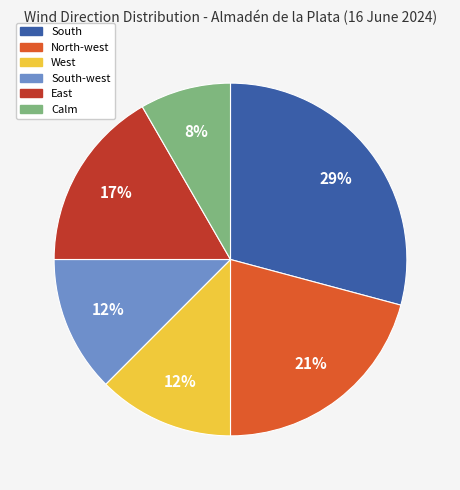

Does any single category account for the majority?

No